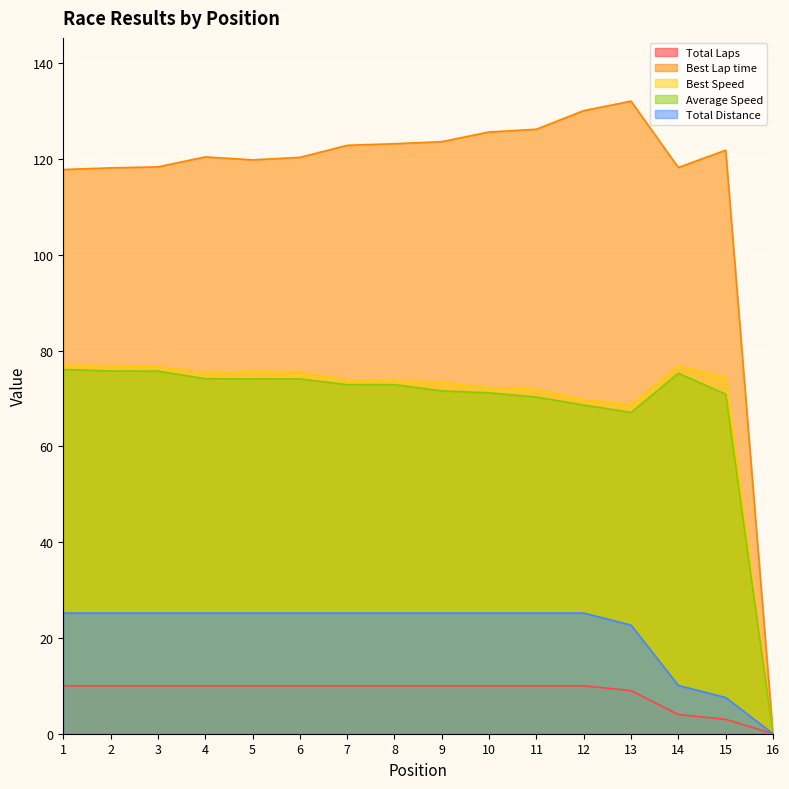

What is the sum of all Total Distance values?

342.7